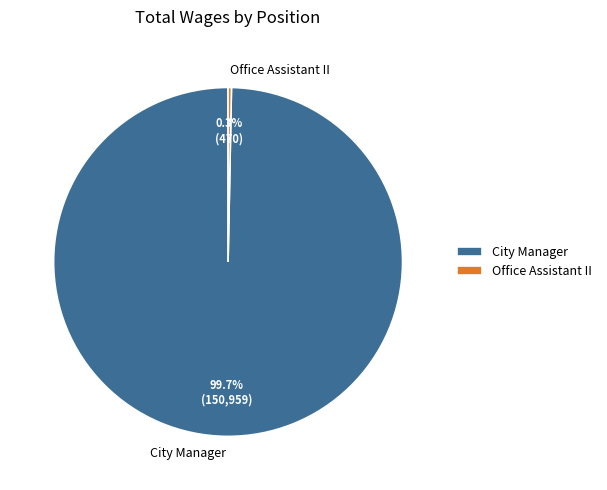

To the nearest percent, what is the difference between the City Manager and Office Assistant II slice percentages?

99%